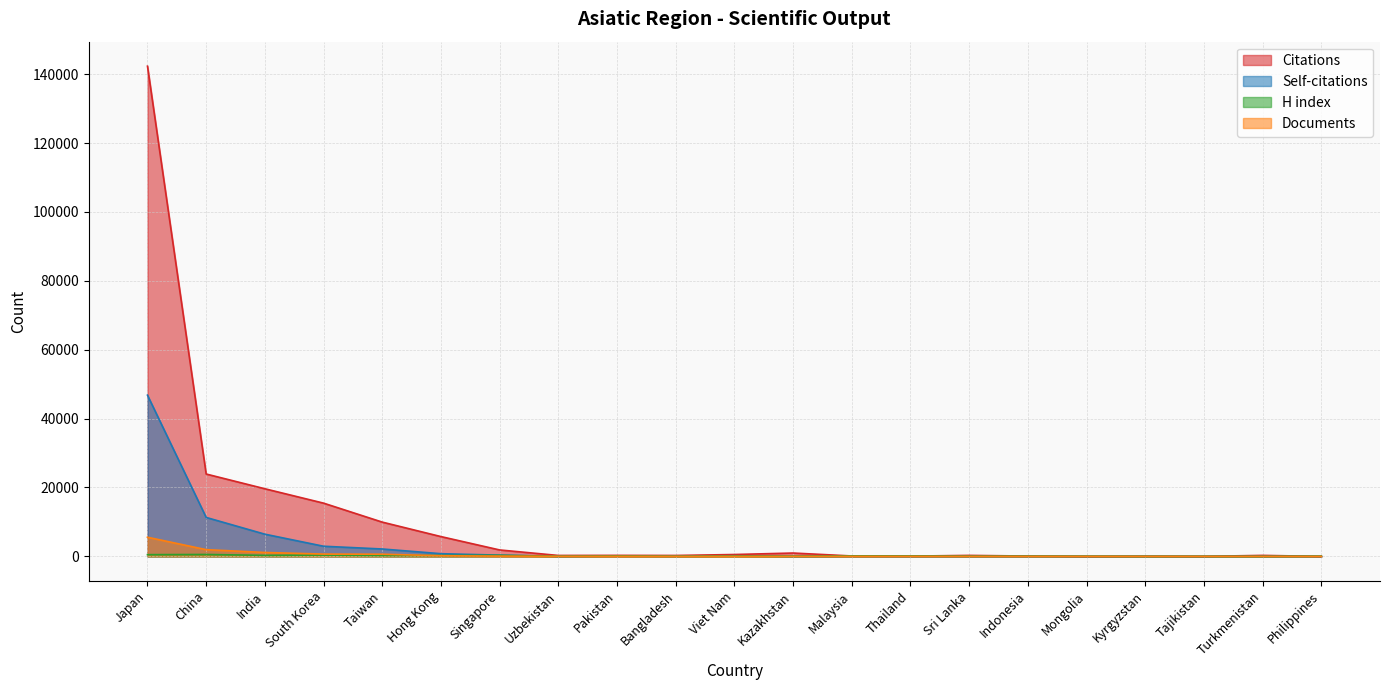

True or false: Citations and Documents cross at least once.

False